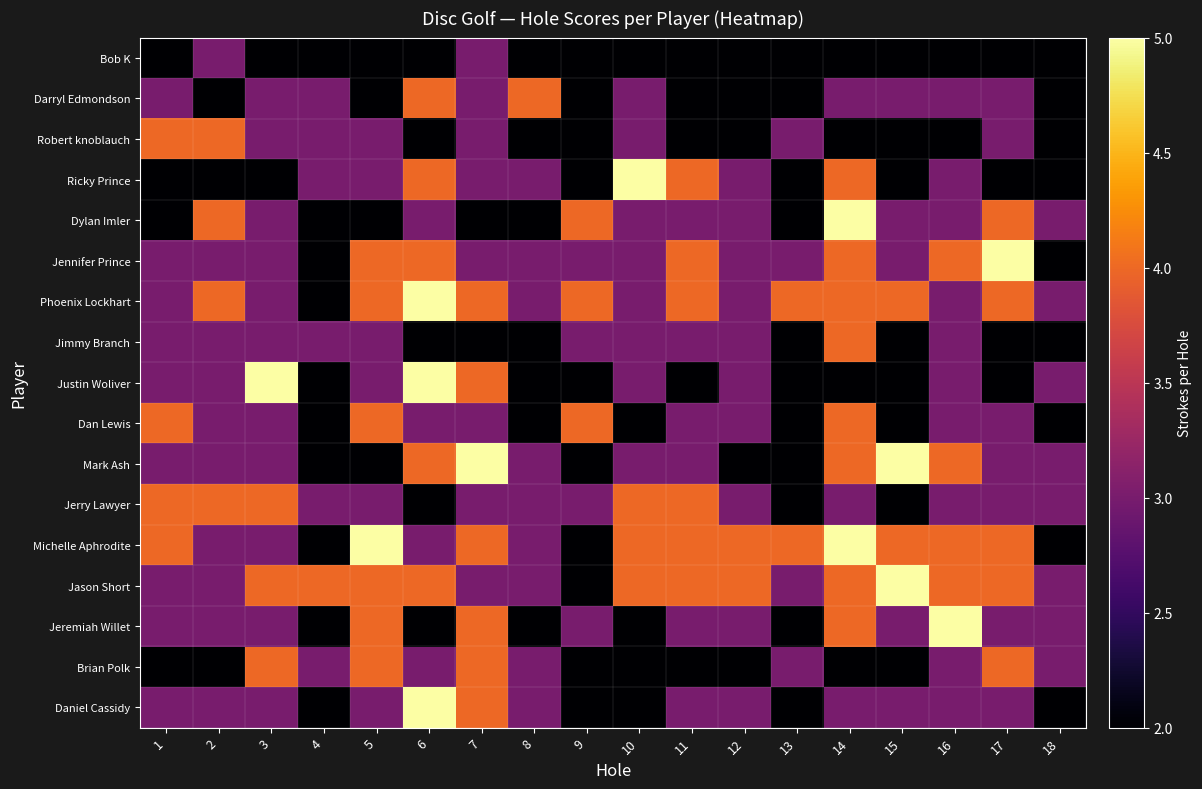

Which has a higher value, 3 or 16?

3